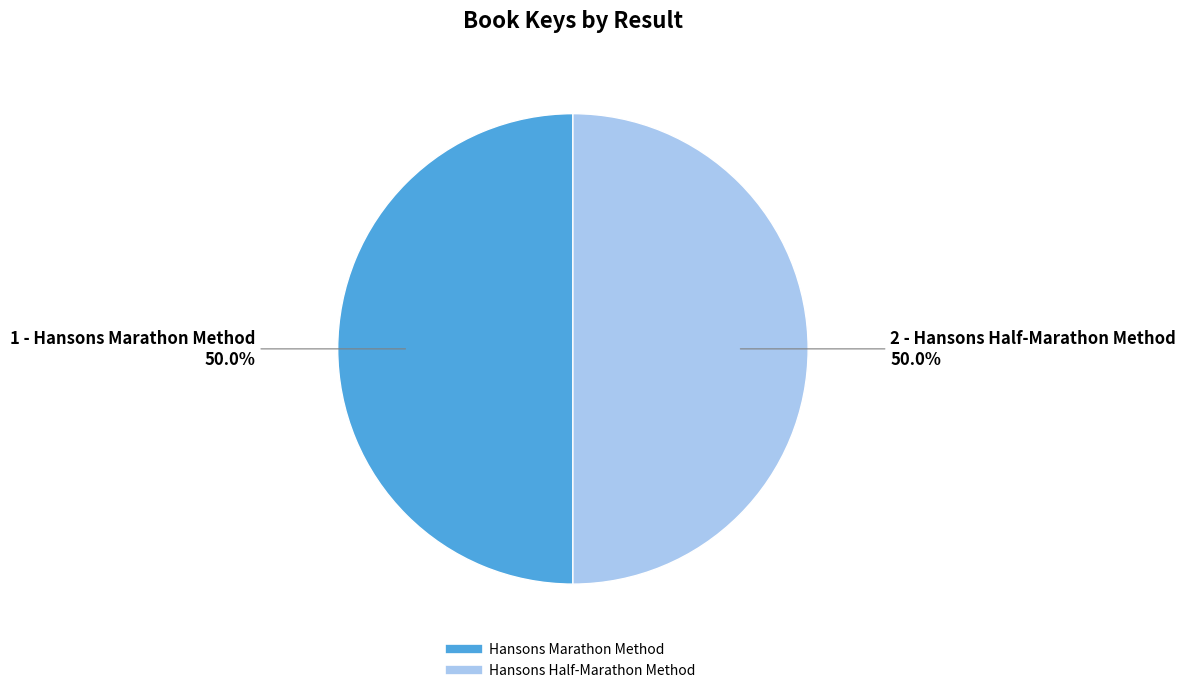

Count the number of slices in the pie.

2